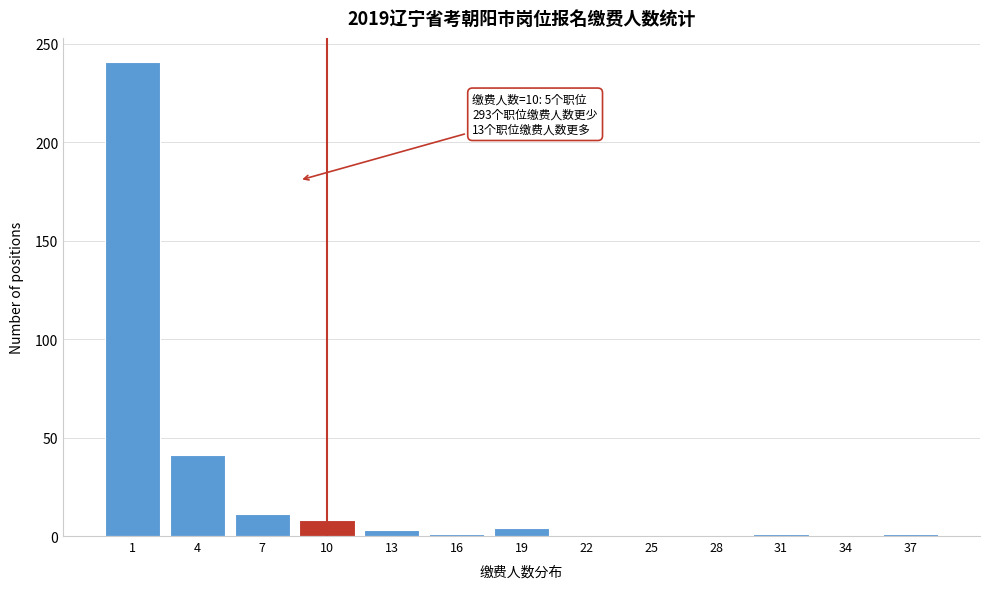

What is the greatest value displayed?

241